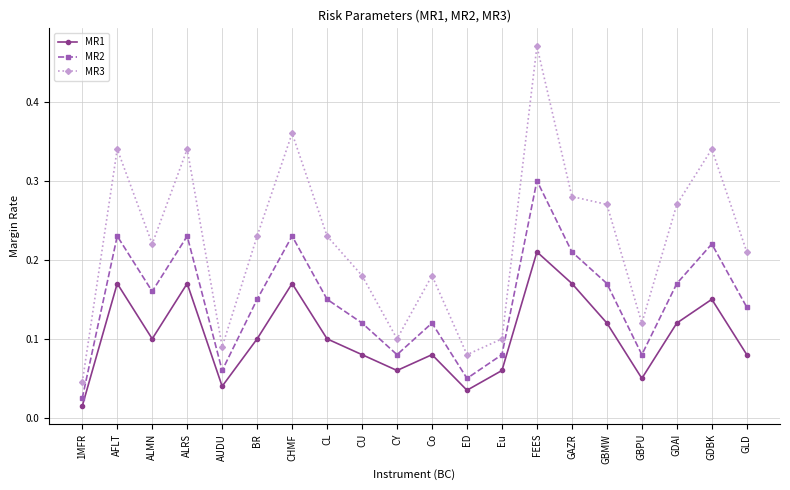

What are all the series names shown in the legend?

MR1, MR2, MR3